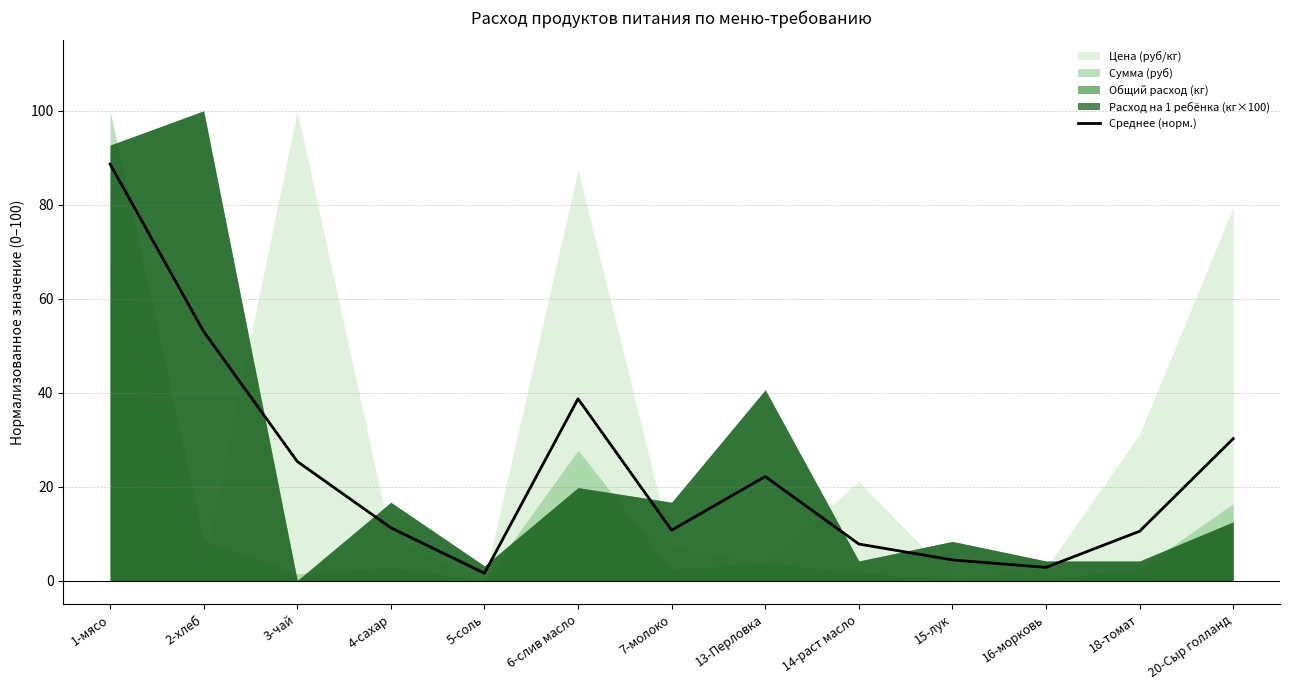

True or false: the data has more than 1 interior local peaks.

True